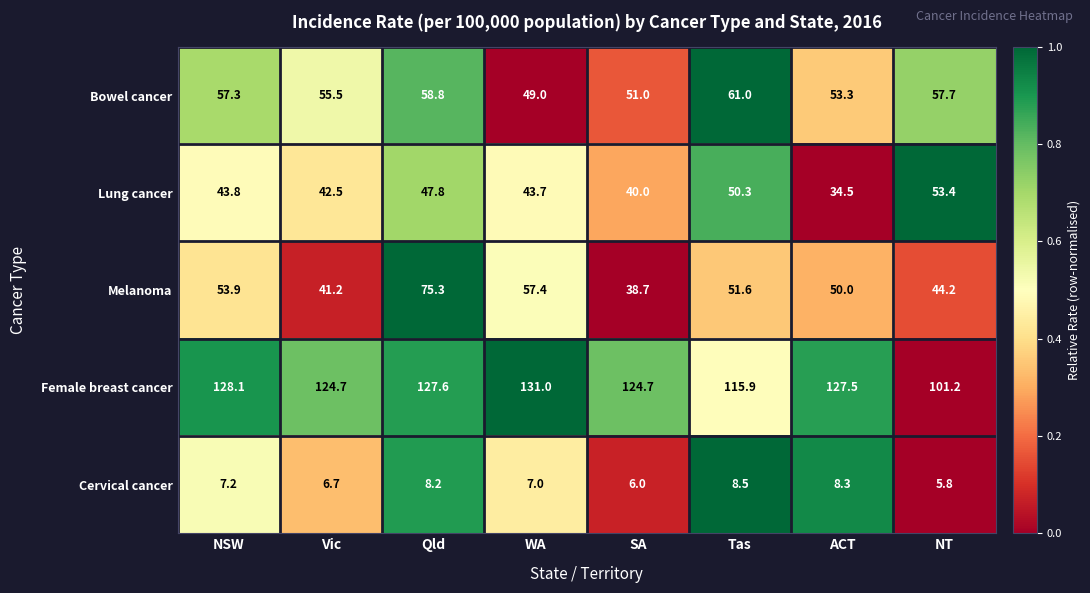

What is the difference between the second highest and second lowest values in the Cervical cancer series?

2.3